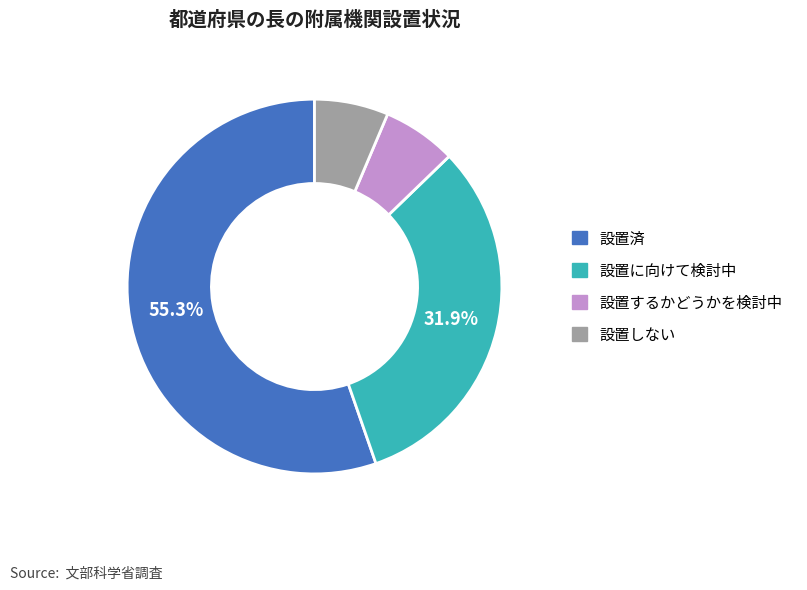

Which category accounts for the majority?

設置済